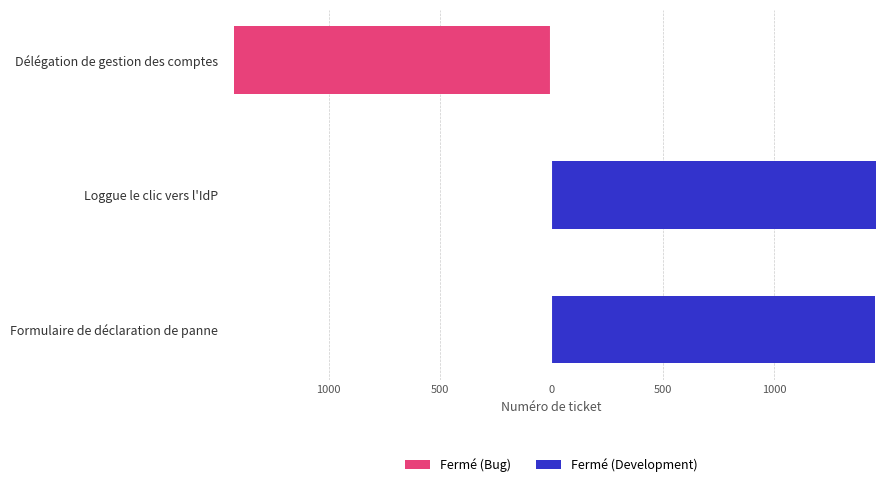

How many bars are there in total?

6